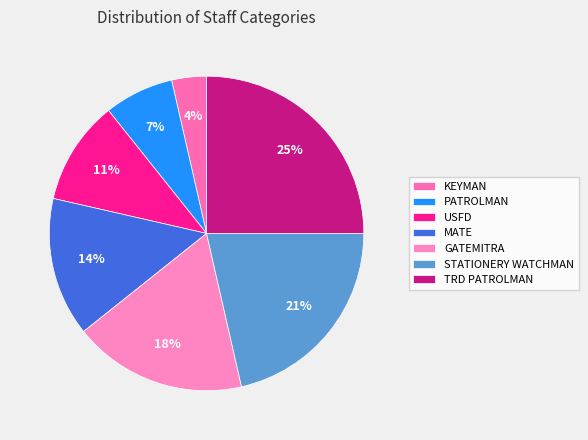

To the nearest percent, what is the combined percentage of MATE and USFD?

25%